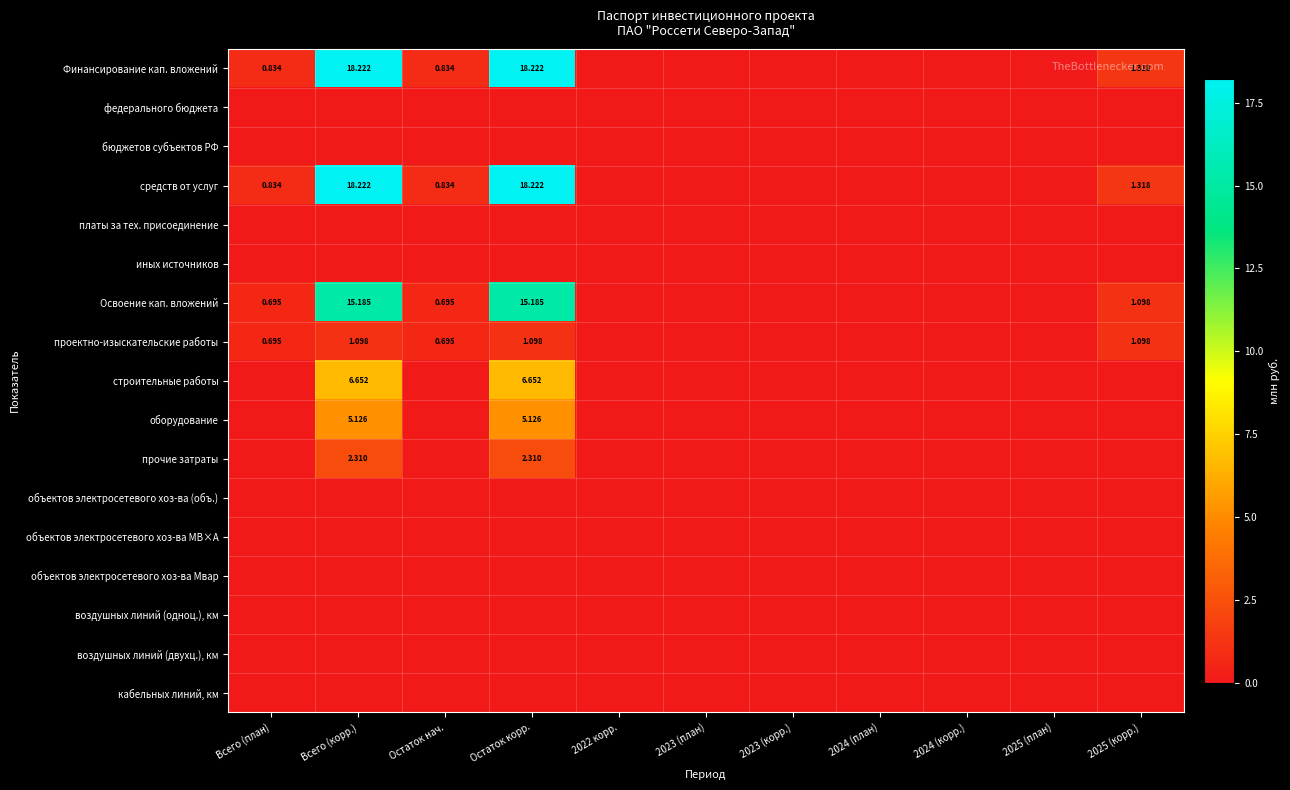

How many categories are shown in the chart?

11